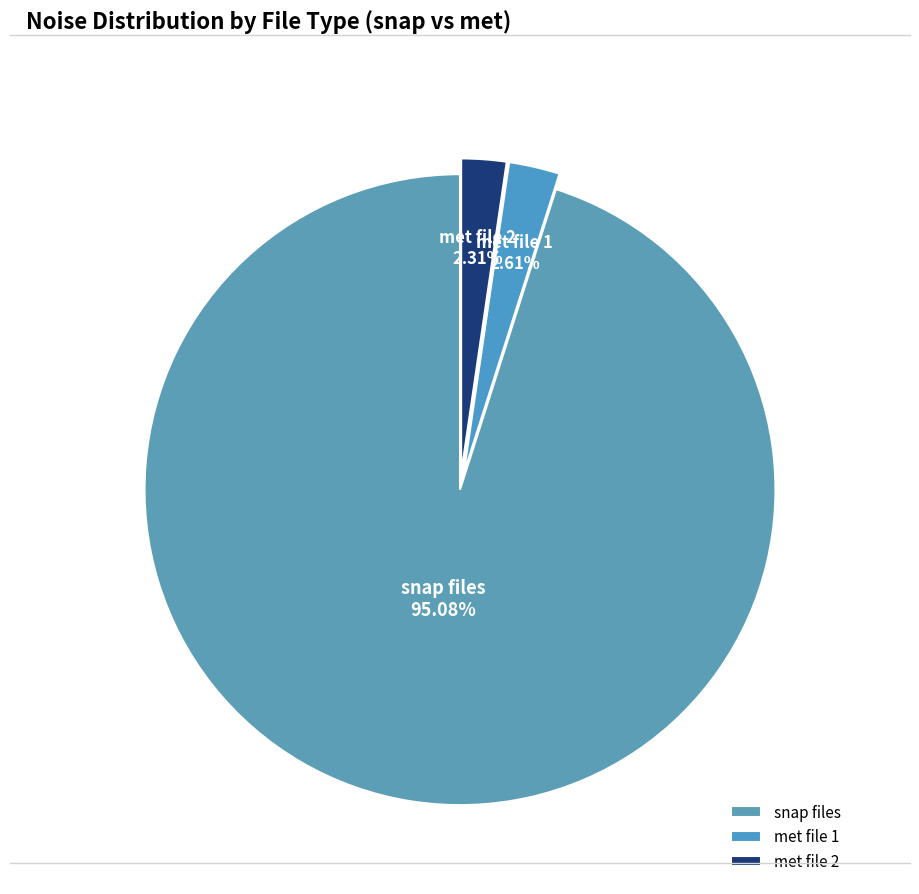

Between met file 2 and snap files, which is larger?

snap files